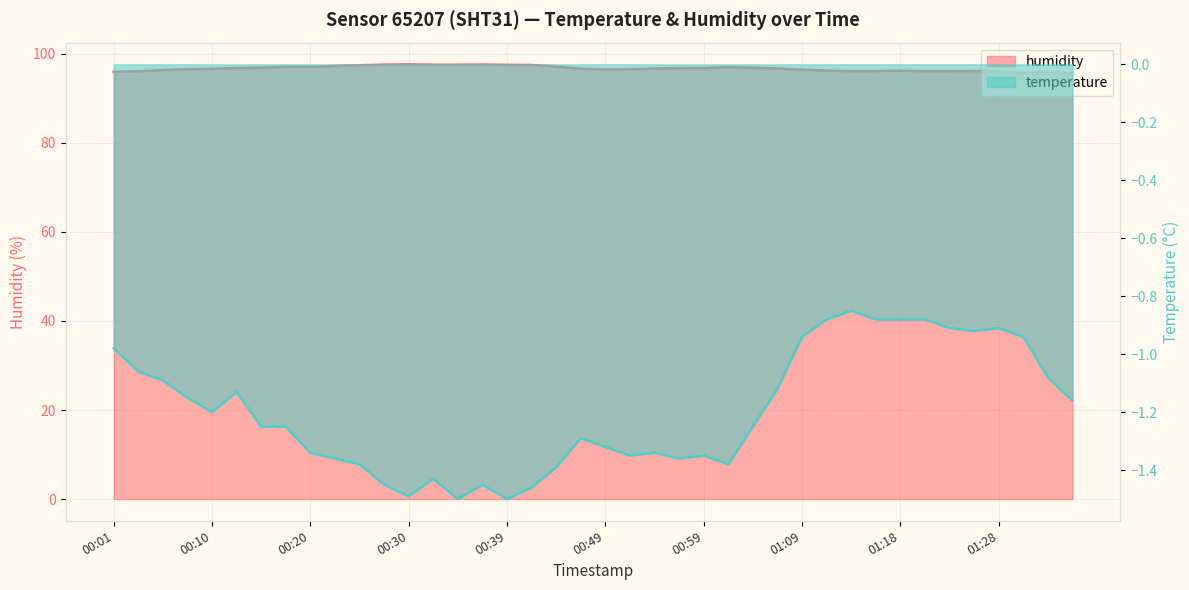

Reading right to left, list all the values displayed in this chart.

humidity: 01:35=95.7	01:33=96.0	01:30=95.7	01:28=96.1	01:26=96.2	01:23=96.1	01:21=96.1	01:18=96.2	01:16=96.2	01:13=96.1	01:11=96.3	01:09=96.5	01:06=96.7	01:04=96.9	01:01=97.0	00:59=96.8	00:56=96.8	00:54=96.7	00:52=96.6	00:49=96.5	00:47=96.7	00:44=97.2	00:42=97.5	00:39=97.5	00:37=97.6	00:35=97.6	00:32=97.6	00:30=97.7	00:27=97.6	00:25=97.5	00:22=97.3	00:20=97.1	00:18=97.1	00:15=96.9	00:13=96.8	00:10=96.7	00:08=96.6	00:05=96.4	00:03=96.1	00:01=96.0
temperature: 01:35=-1.2	01:33=-1.1	01:30=-0.9	01:28=-0.9	01:26=-0.9	01:23=-0.9	01:21=-0.9	01:18=-0.9	01:16=-0.9	01:13=-0.8	01:11=-0.9	01:09=-0.9	01:06=-1.1	01:04=-1.2	01:01=-1.4	00:59=-1.4	00:56=-1.4	00:54=-1.3	00:52=-1.4	00:49=-1.3	00:47=-1.3	00:44=-1.4	00:42=-1.5	00:39=-1.5	00:37=-1.4	00:35=-1.5	00:32=-1.4	00:30=-1.5	00:27=-1.4	00:25=-1.4	00:22=-1.4	00:20=-1.3	00:18=-1.2	00:15=-1.2	00:13=-1.1	00:10=-1.2	00:08=-1.1	00:05=-1.1	00:03=-1.1	00:01=-1.0